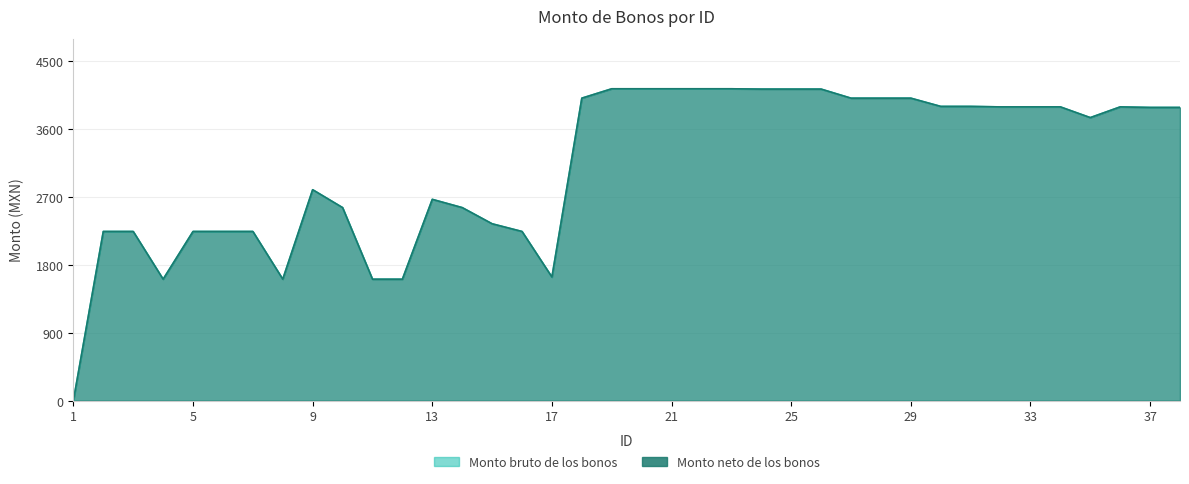

What is the greatest value displayed?

4136.3